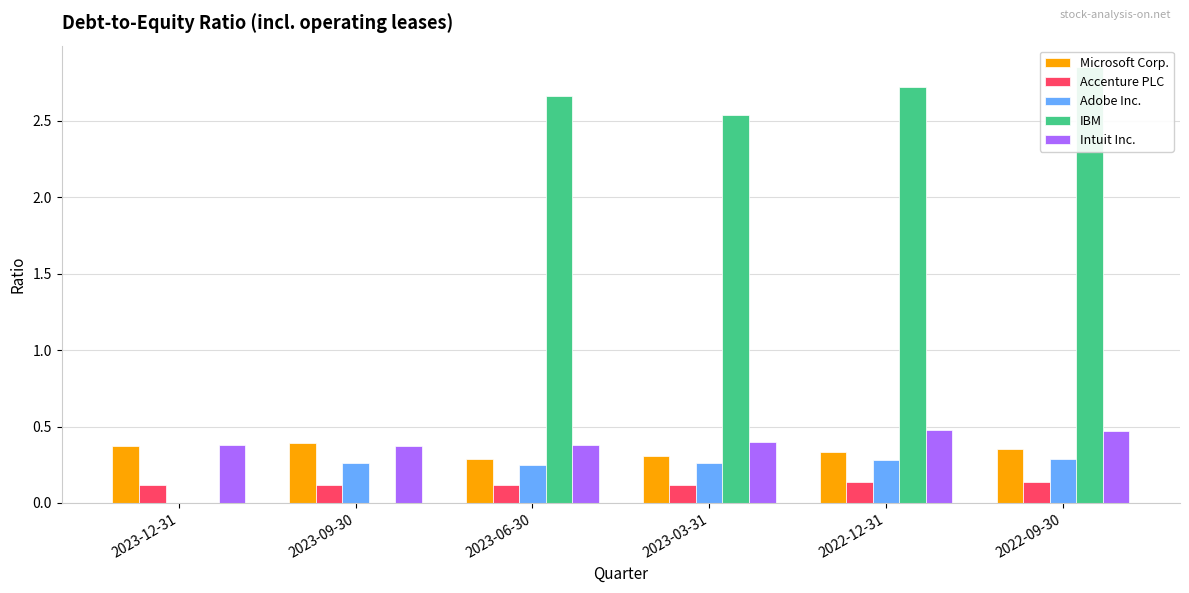

At which label is IBM closest to 1?

2023-12-31